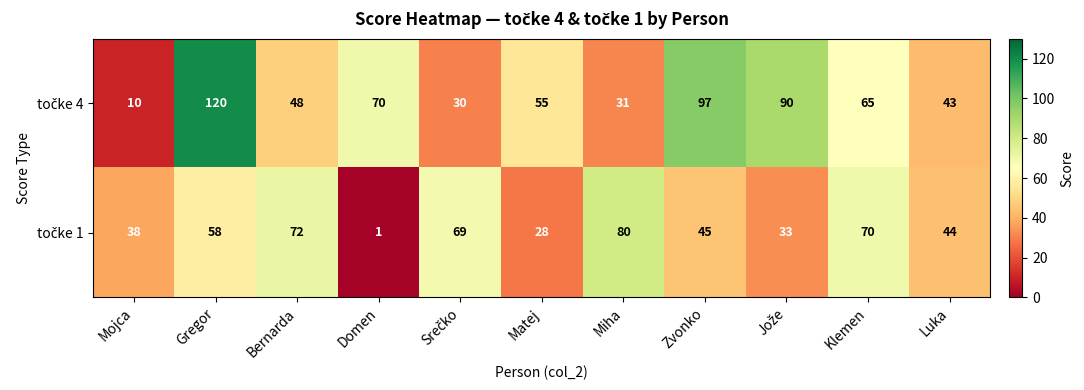

What is the minimum value shown in the chart?

1